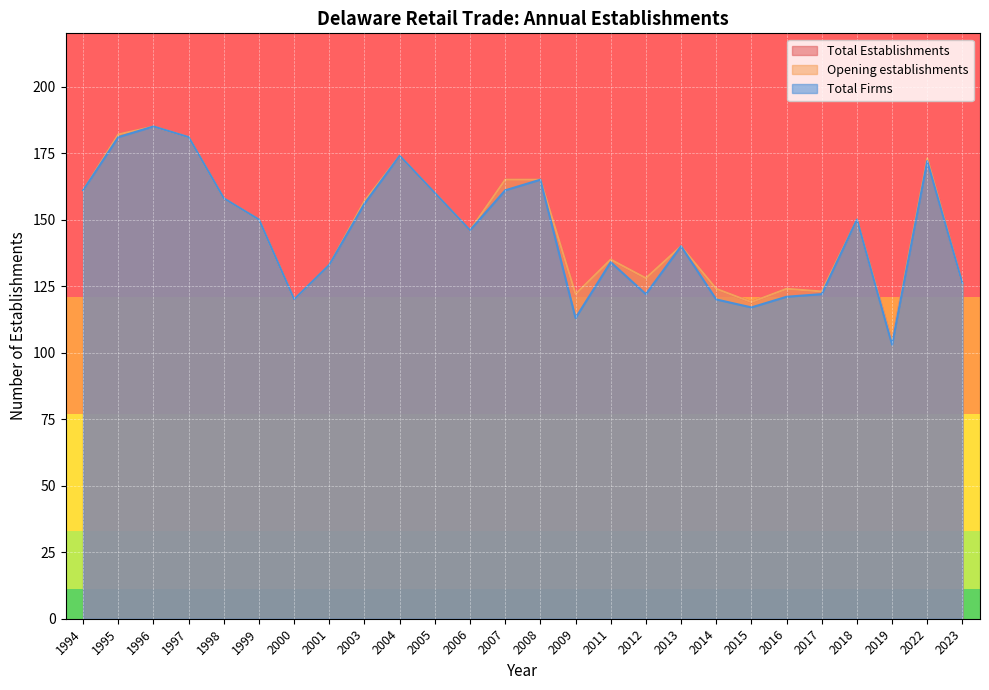

In Total Establishments, how many points are lower than both neighbors (excluding endpoints)?

7